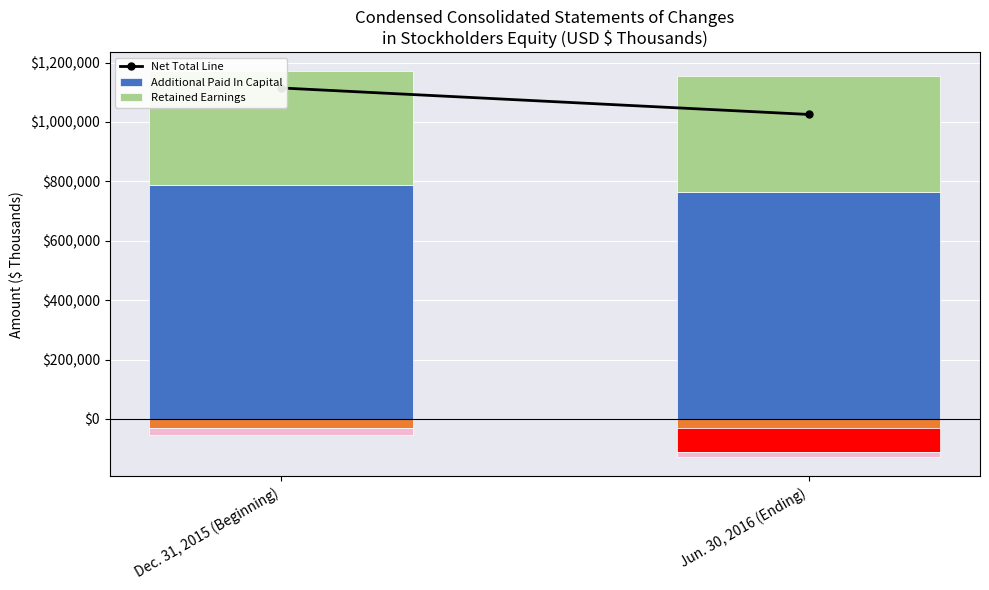

Reading left to right, list all the values displayed in this chart.

Net Total Line: Dec. 31, 2015 (Beginning)=1114717	Jun. 30, 2016 (Ending)=1025484
Additional Paid In Capital: Dec. 31, 2015 (Beginning)=787503	Jun. 30, 2016 (Ending)=762685
Retained Earnings: Dec. 31, 2015 (Beginning)=382951	Jun. 30, 2016 (Ending)=390722